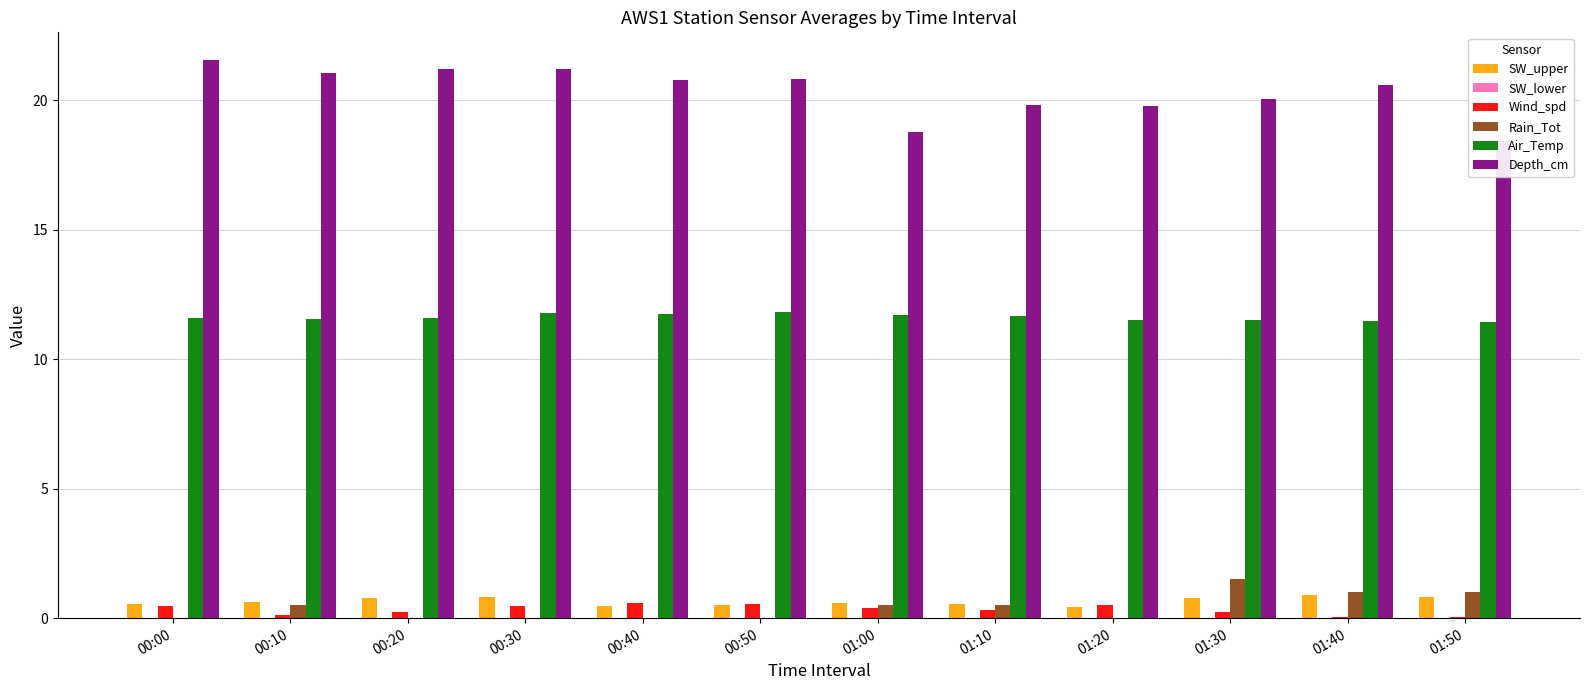

List the labels in order of SW_lower value, smallest first.

00:00, 00:10, 00:40, 00:50, 01:00, 01:10, 01:20, 01:30, 01:40, 01:50, 00:20, 00:30